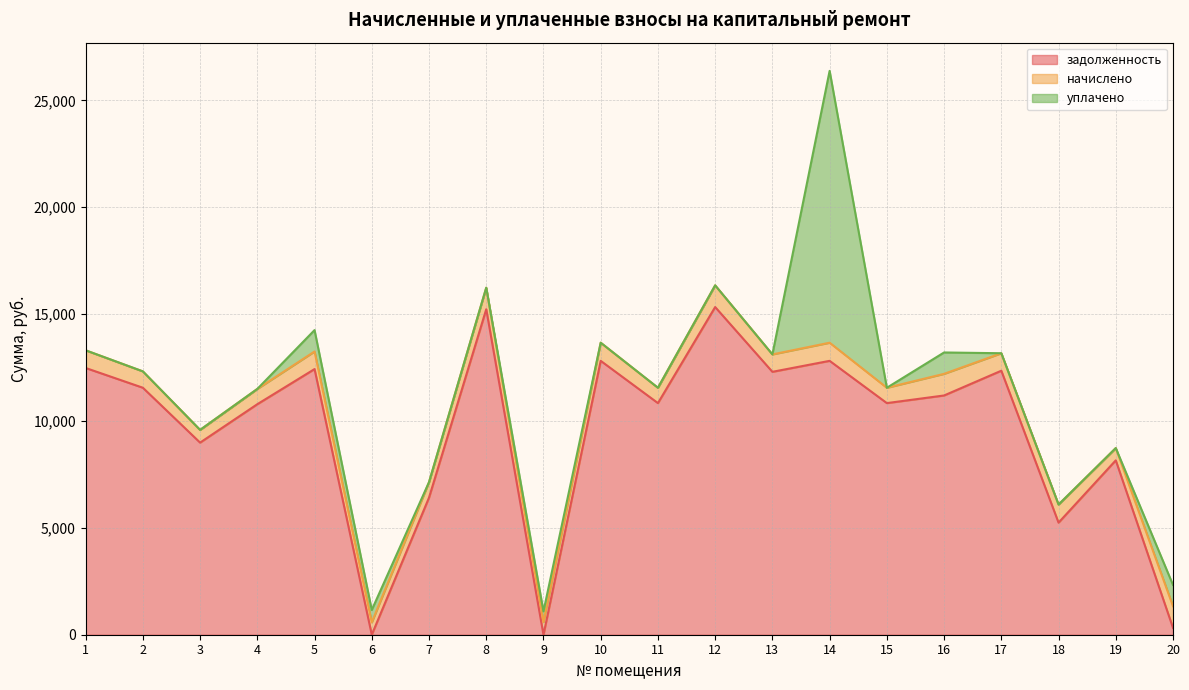

True or false: начислено has a value of 1015.5 at 12.

True